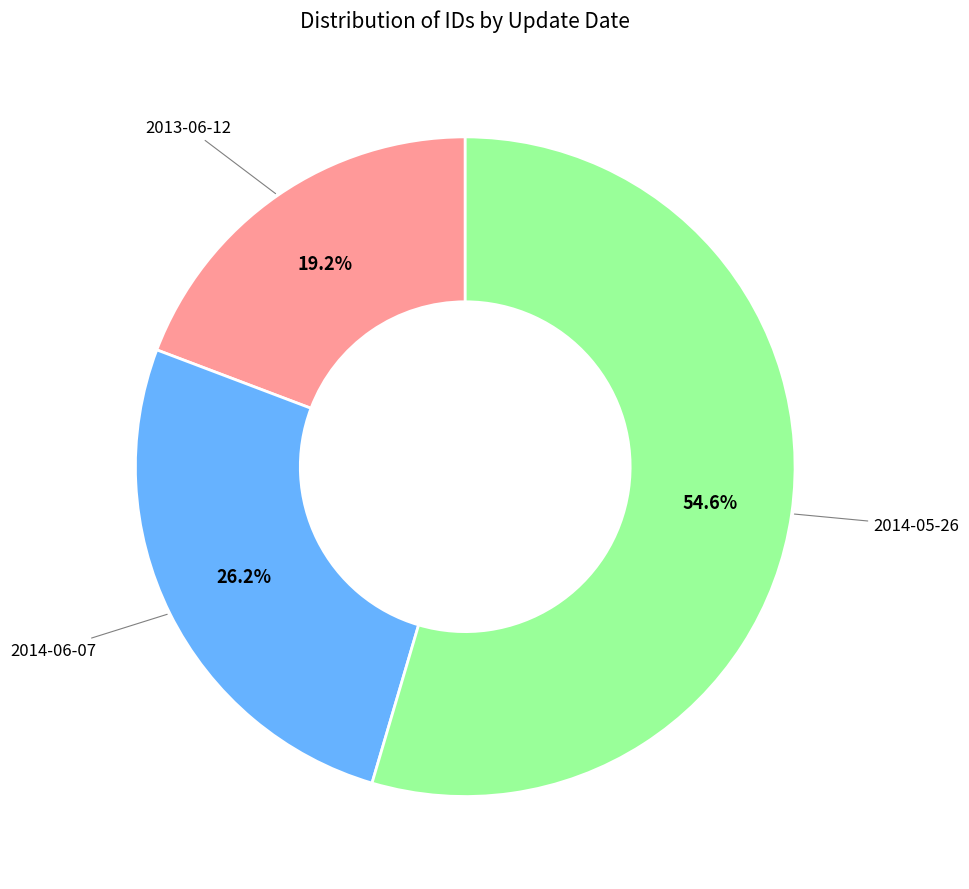

Does any single category account for the majority?

Yes